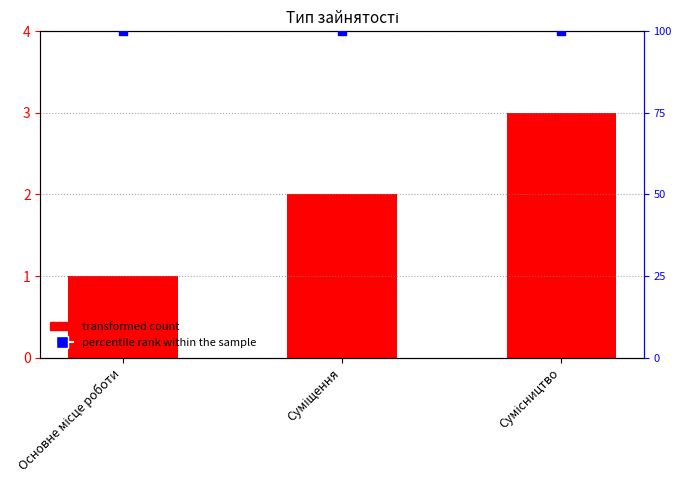

What is the total value across all series at Сумісництво?

103